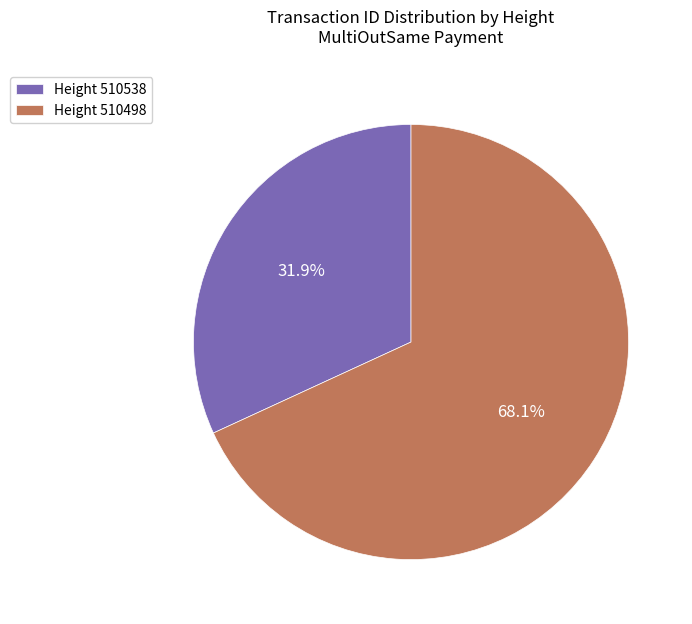

What is the smallest slice in the pie chart?

Height 510538